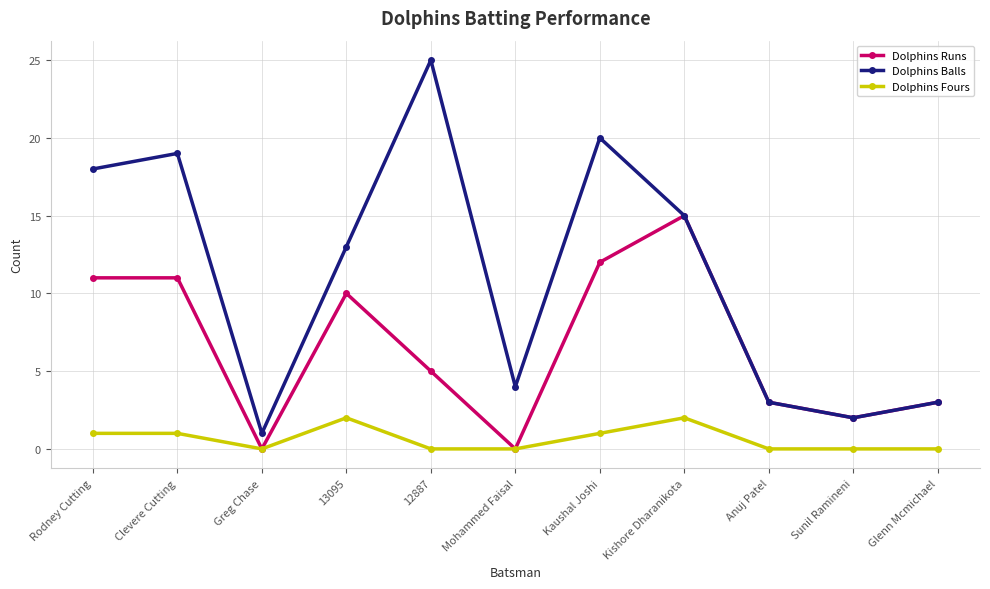

Reading left to right, list all the values displayed in this chart.

Dolphins Runs: 11	11	0	10	5	0	12	15	3	2	3
Dolphins Balls: 18	19	1	13	25	4	20	15	3	2	3
Dolphins Fours: 1	1	0	2	0	0	1	2	0	0	0